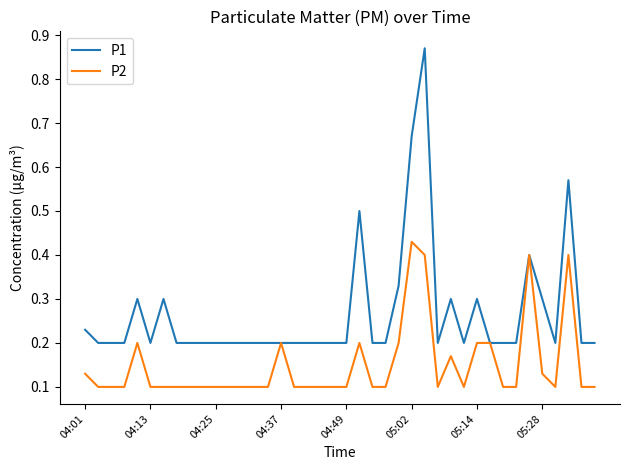

Which series has the widest spread of values?

P1